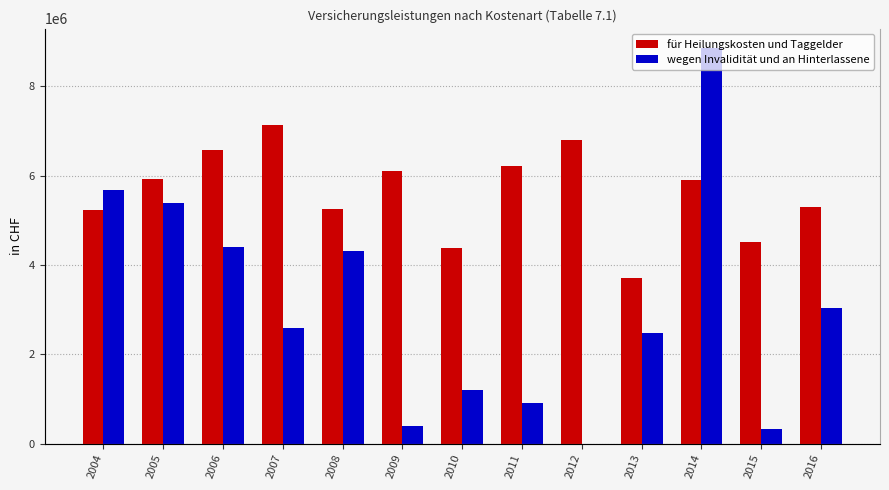

What is the total value across all series at 2011?

7105108